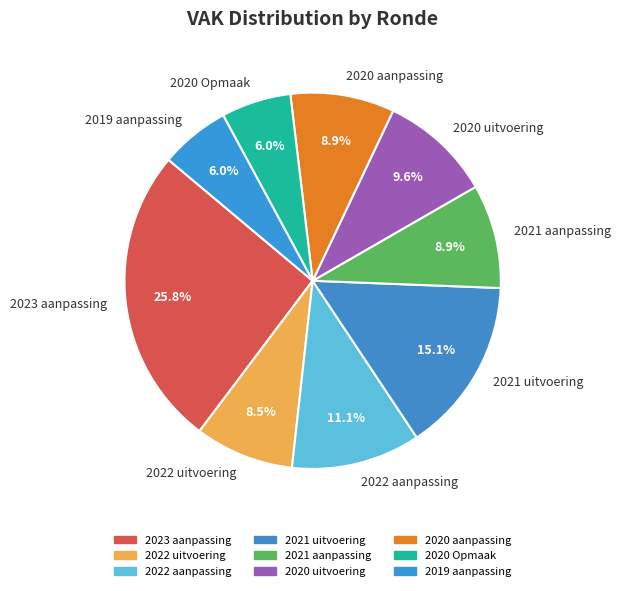

Does 2022 aanpassing account for over 50% of the chart?

No